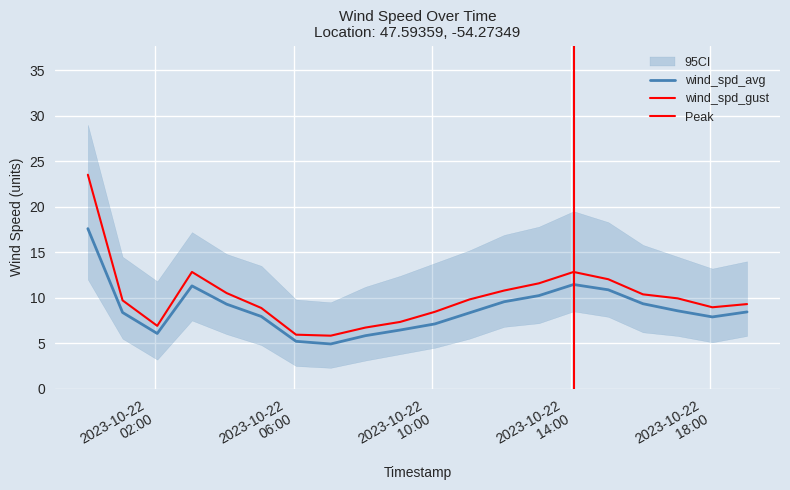

Does the chart have visible grid lines?

Yes